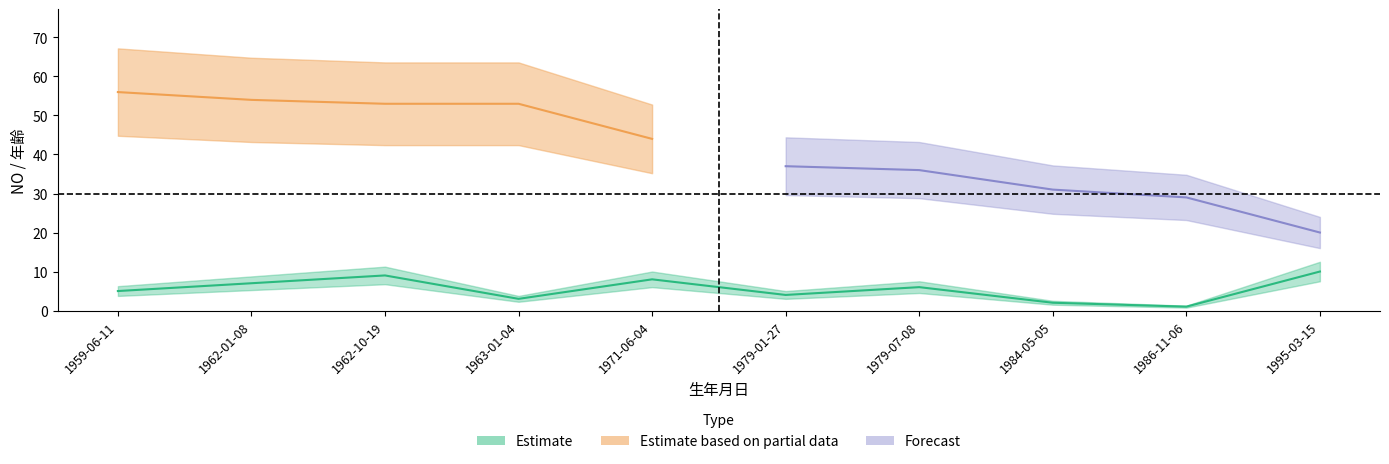

What is the total value across all series at 1963-01-04?

56